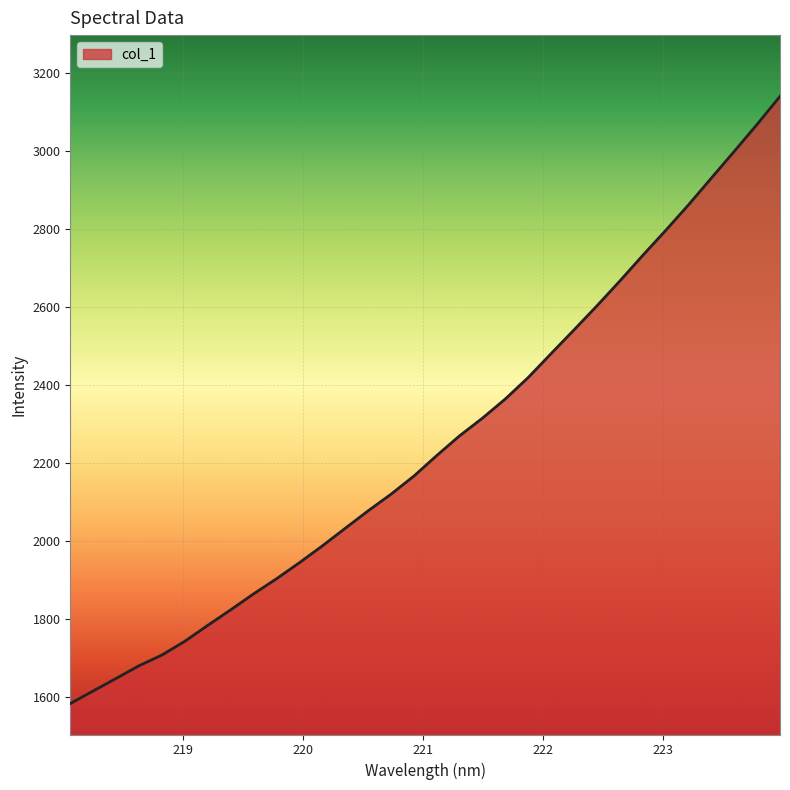

How many lines are shown in the chart?

1